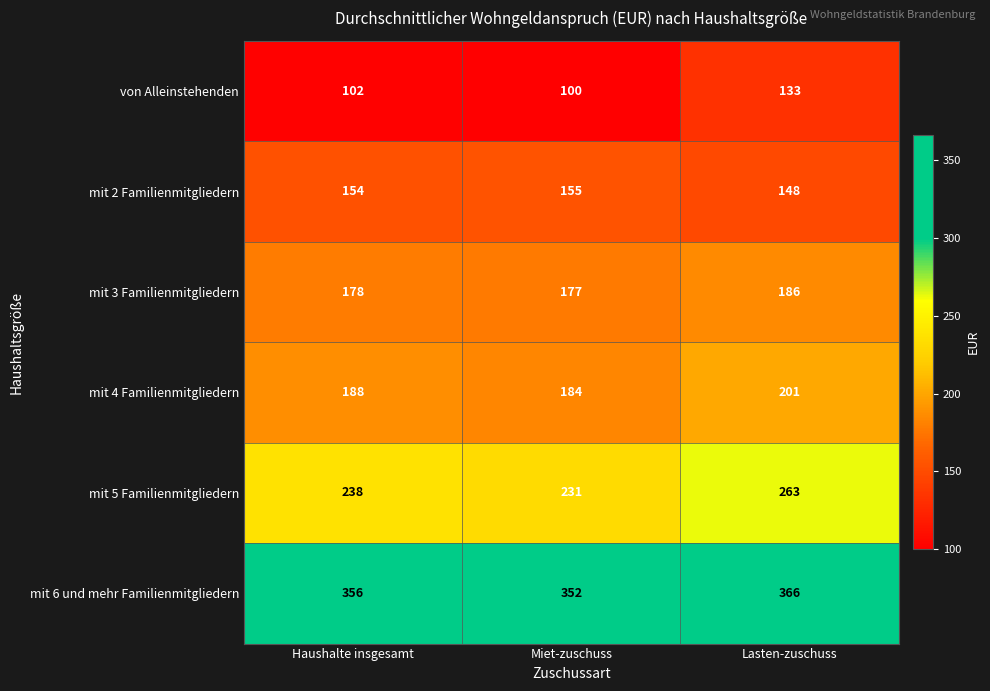

Which category has the highest value in the mit 5 Familienmitgliedern series?

Lasten-zuschuss